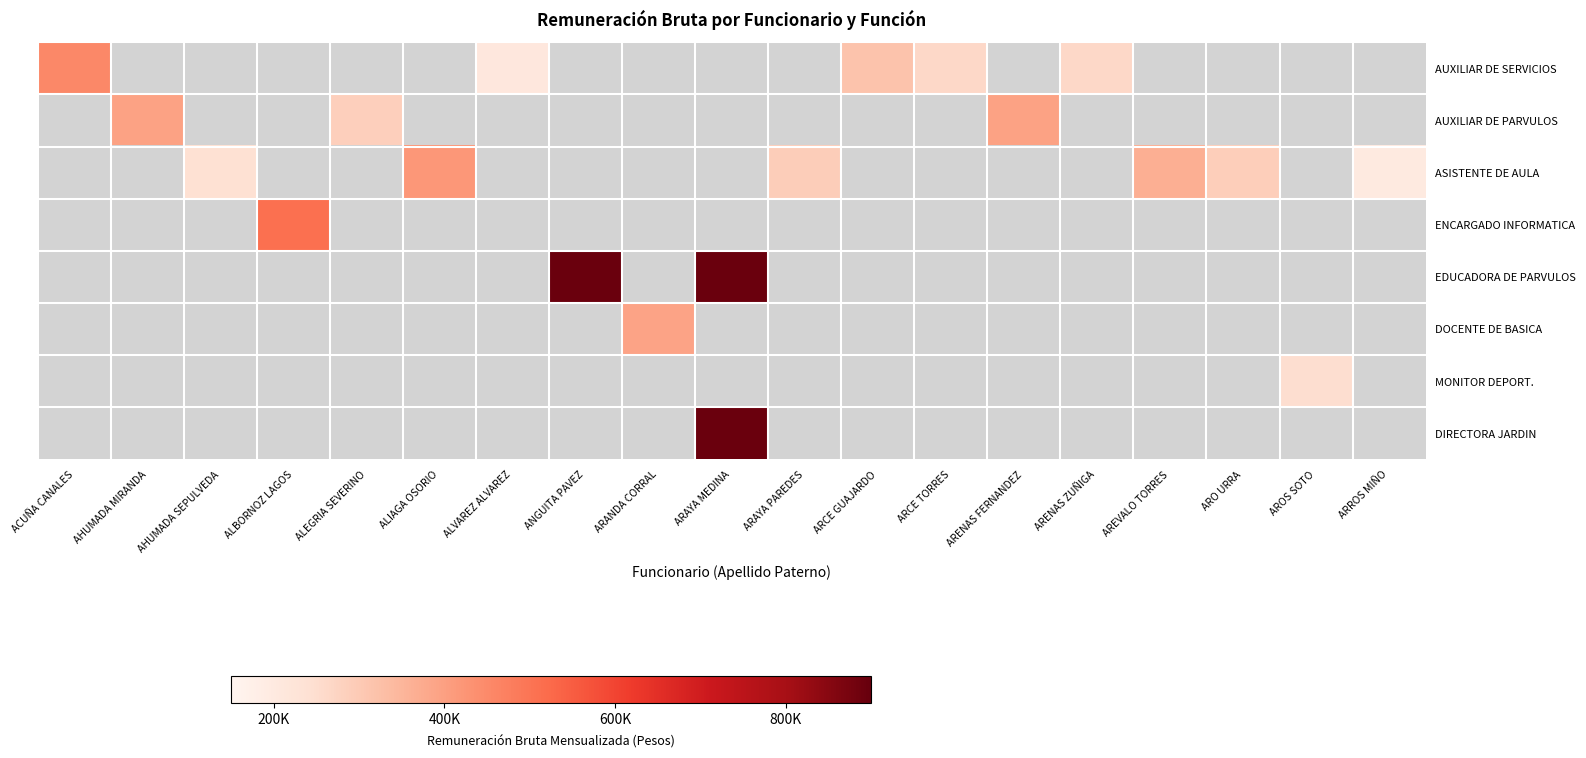

Between ACUÑA CANALES and AHUMADA MIRANDA, which is larger?

ACUÑA CANALES